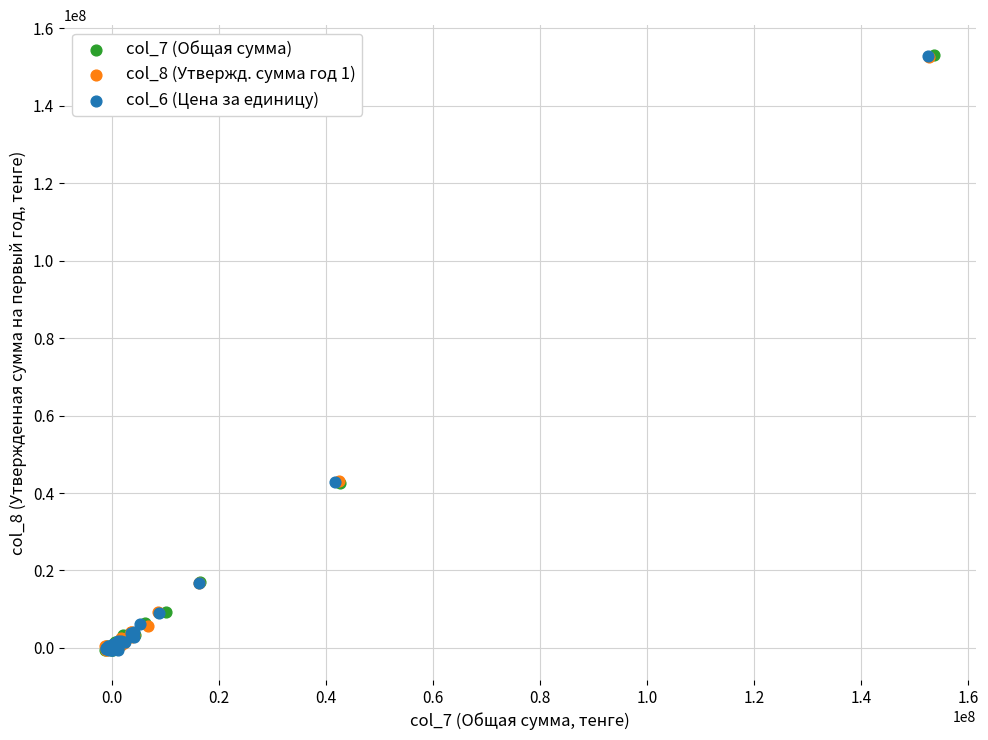

What are all the series names shown in the legend?

col_7 (Общая сумма), col_8 (Утвержд. сумма год 1), col_6 (Цена за единицу)